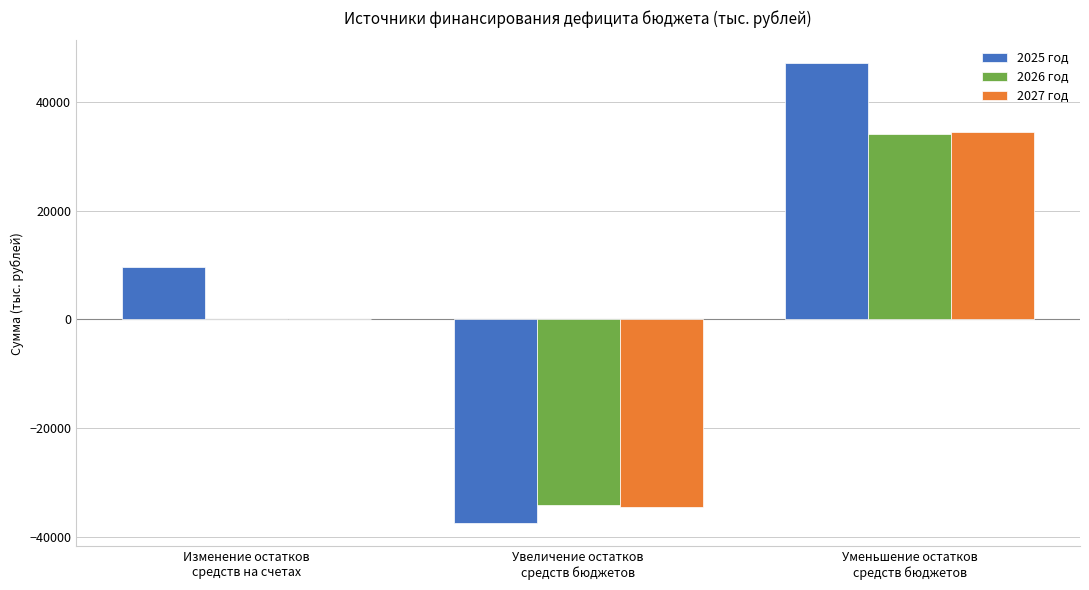

Where is 2025 год nearest to the value 4779?

Изменение остатков
средств на счетах